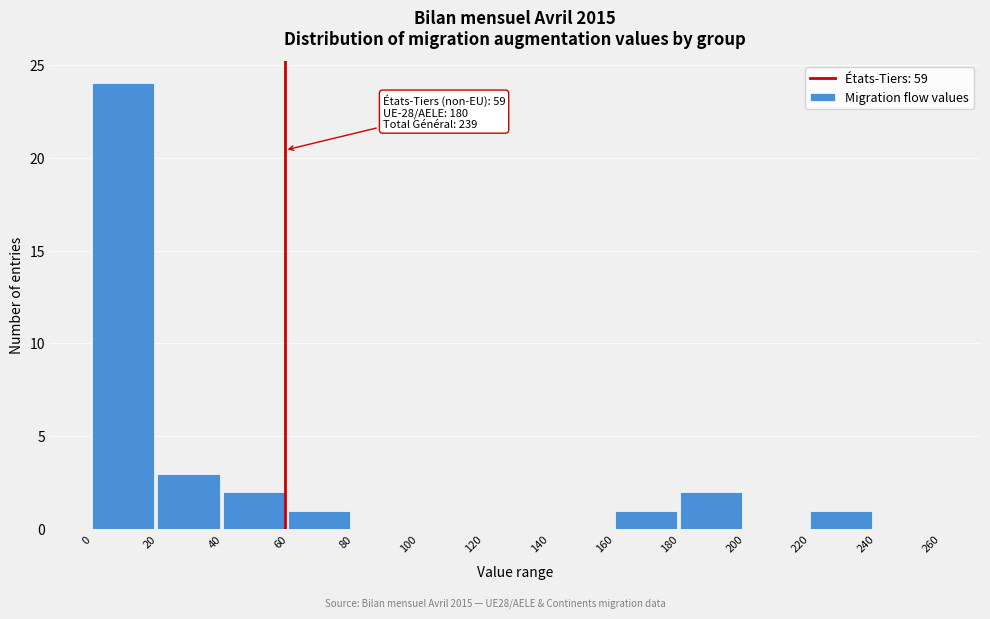

Over which range of the x-axis is the bar tallest?

0 to 20